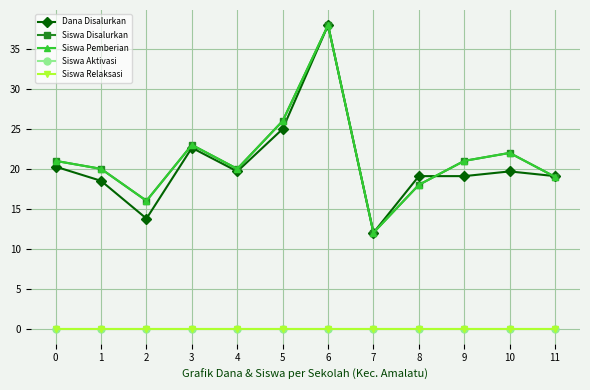

What is the difference between the second highest and second lowest values in the Siswa Pemberian series?

10.0